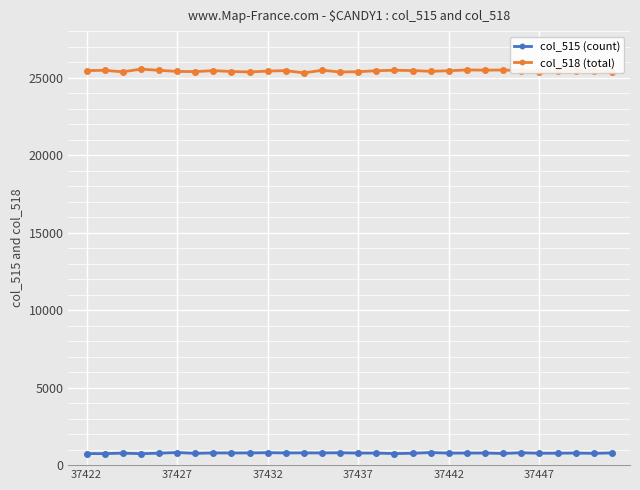

Which series has the largest range (max minus min)?

col_518 (total)